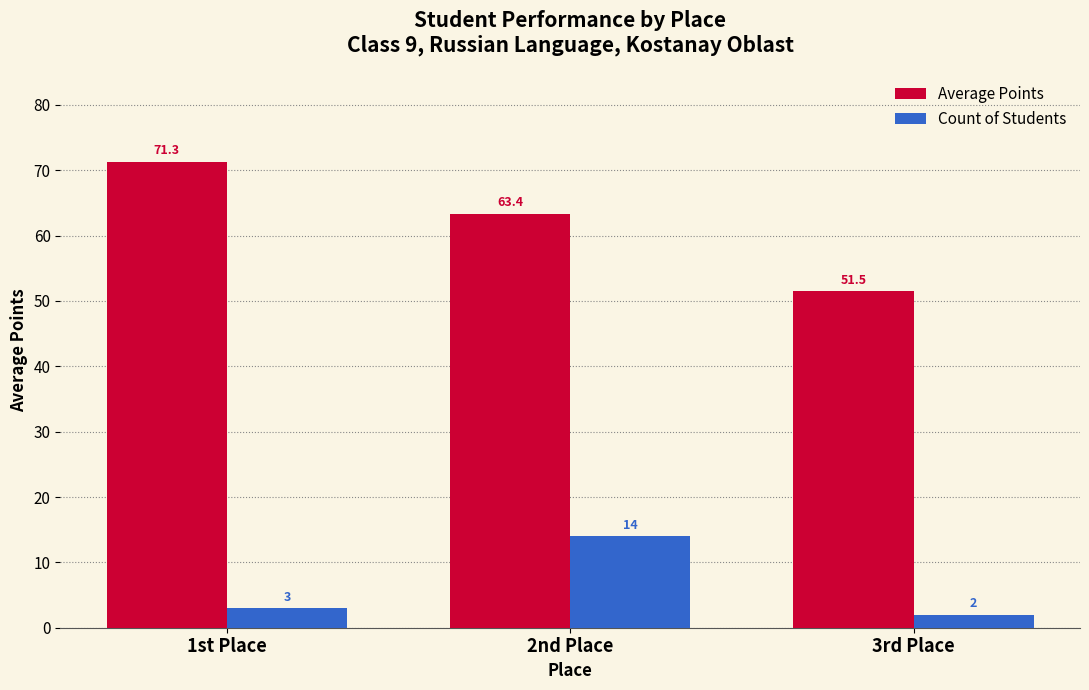

What position from the left is 1st Place?

1